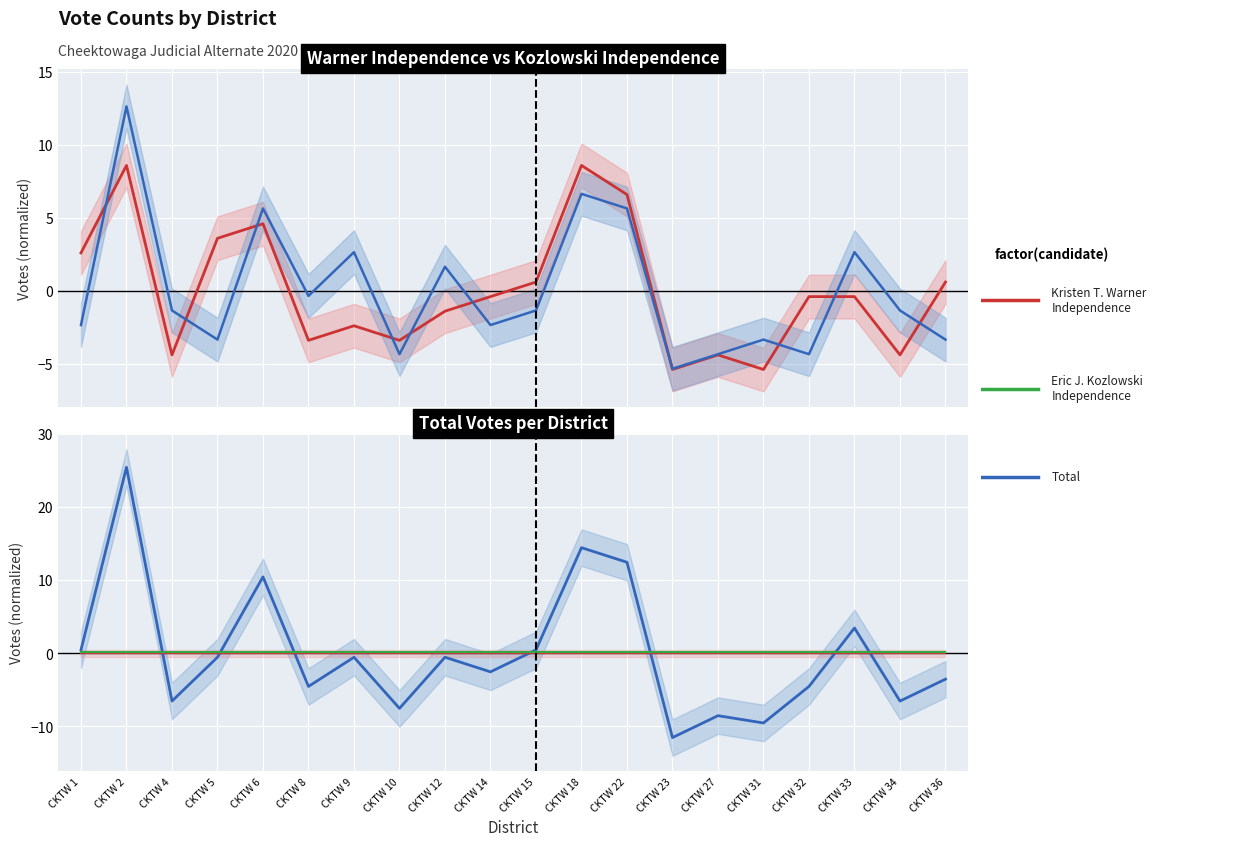

At which label is Eric J. Kozlowski Independence closest to 0?

CKTW 1